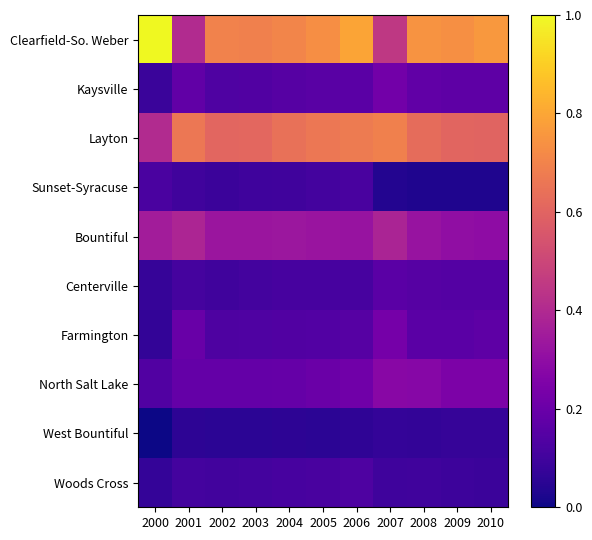

Count the number of categories in the chart.

11